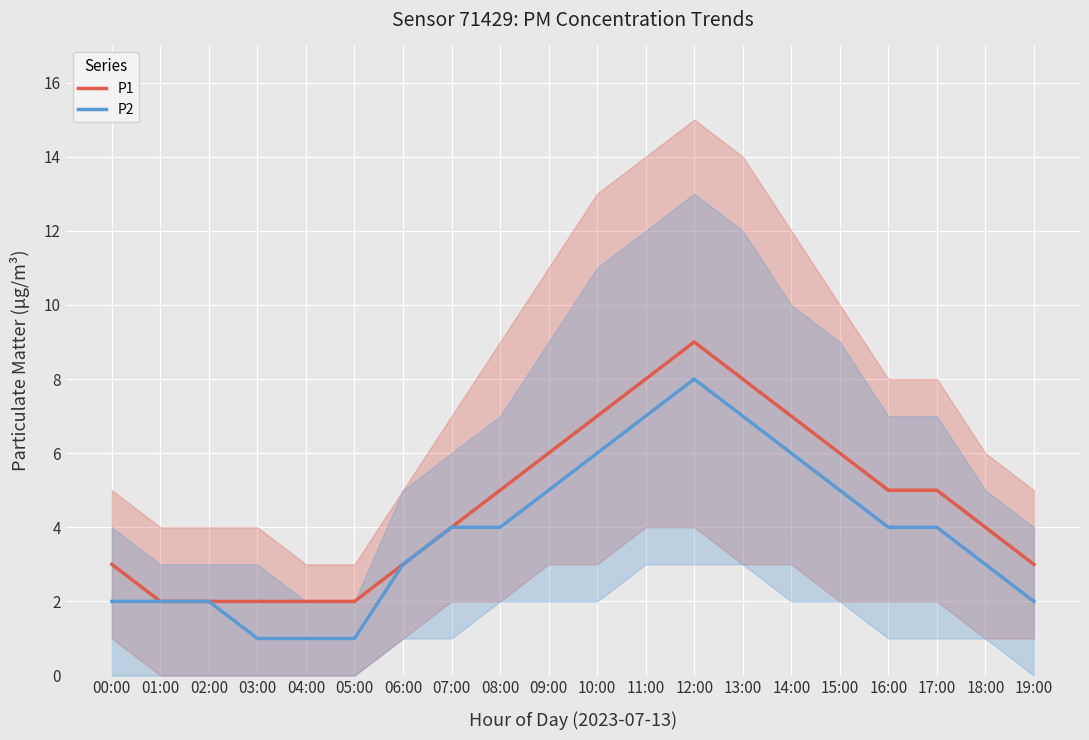

Between 13:00 and 10:00, which is larger?

13:00